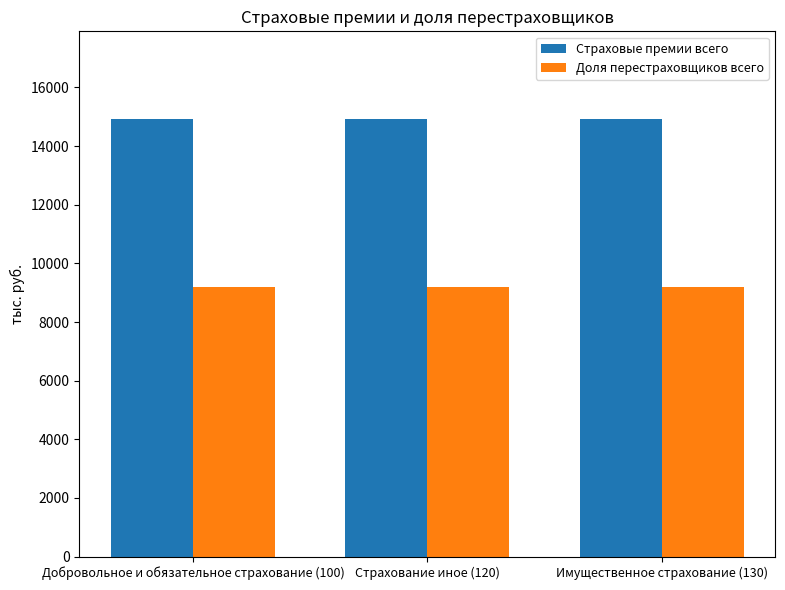

What are all the series names shown in the legend?

Страховые премии всего, Доля перестраховщиков всего